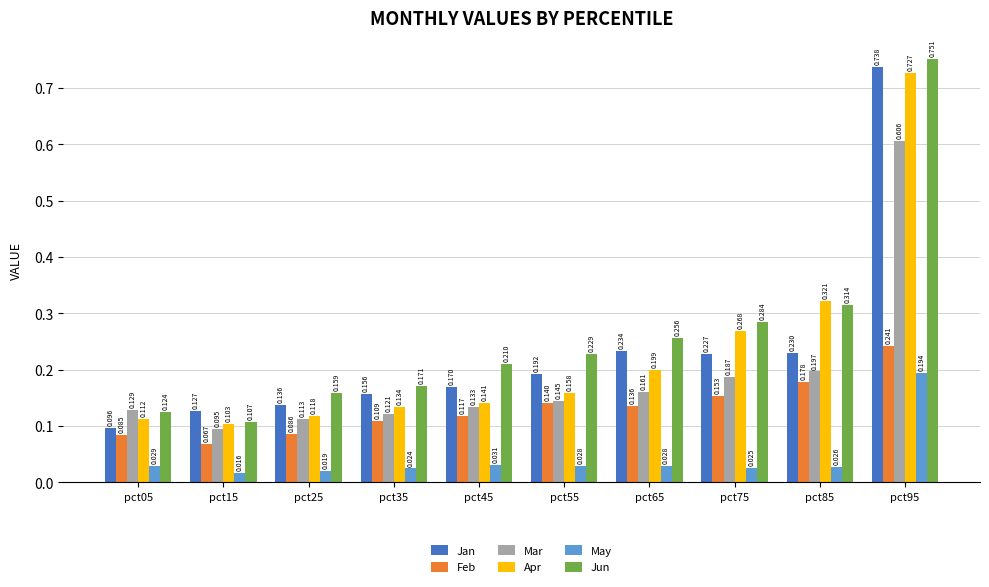

Is the value of Apr at pct75 greater than the value of Mar at pct45?

Yes